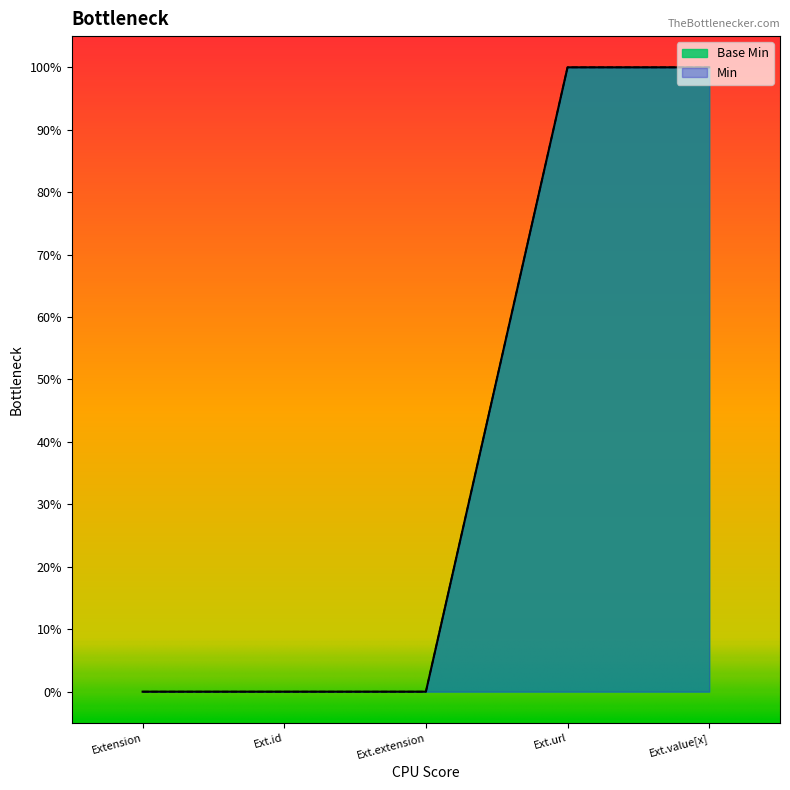

What position from the right is Ext.value[x]?

1